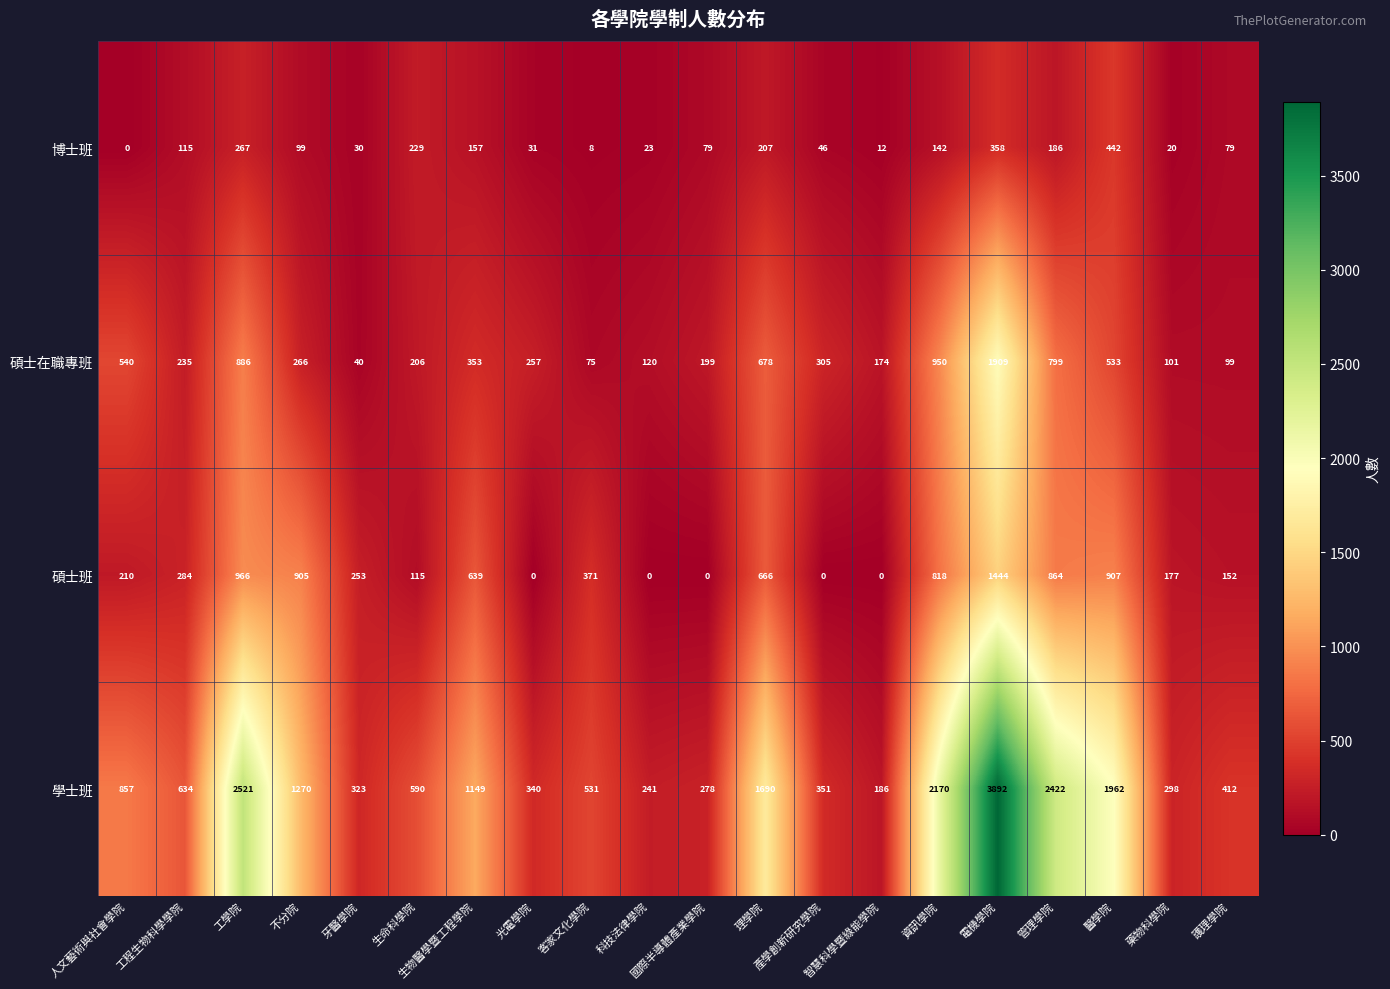

Where is 碩士班 nearest to the value 722?

理學院